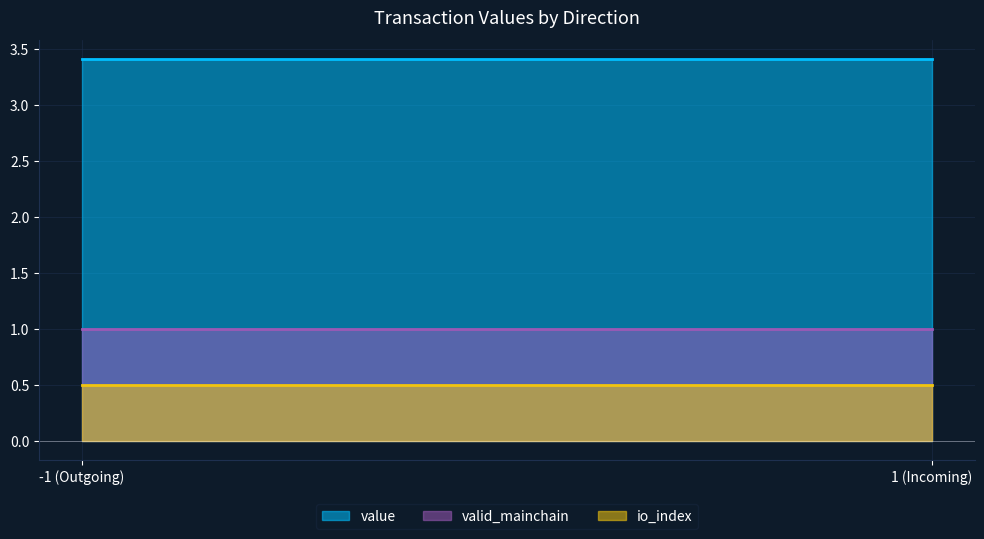

What is the value of the valid_mainchain point at the 2nd from the left?

1.0